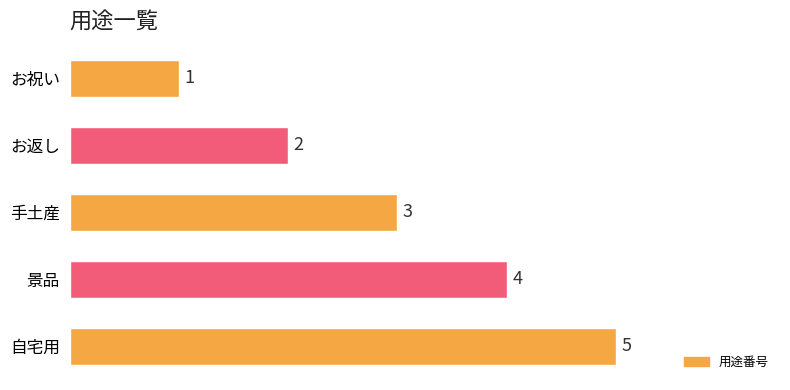

Where is the data nearest to the value 3?

手土産